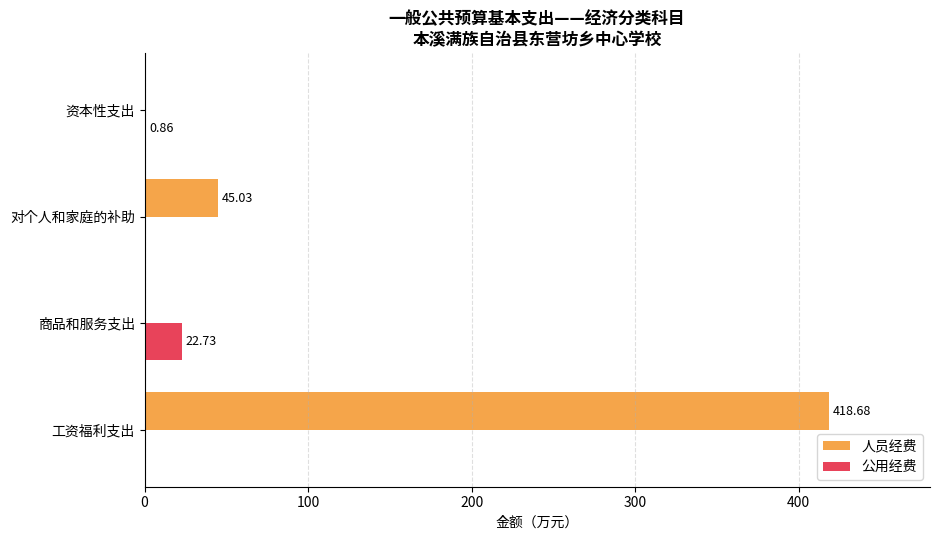

Which category has the highest value across all series?

工资福利支出